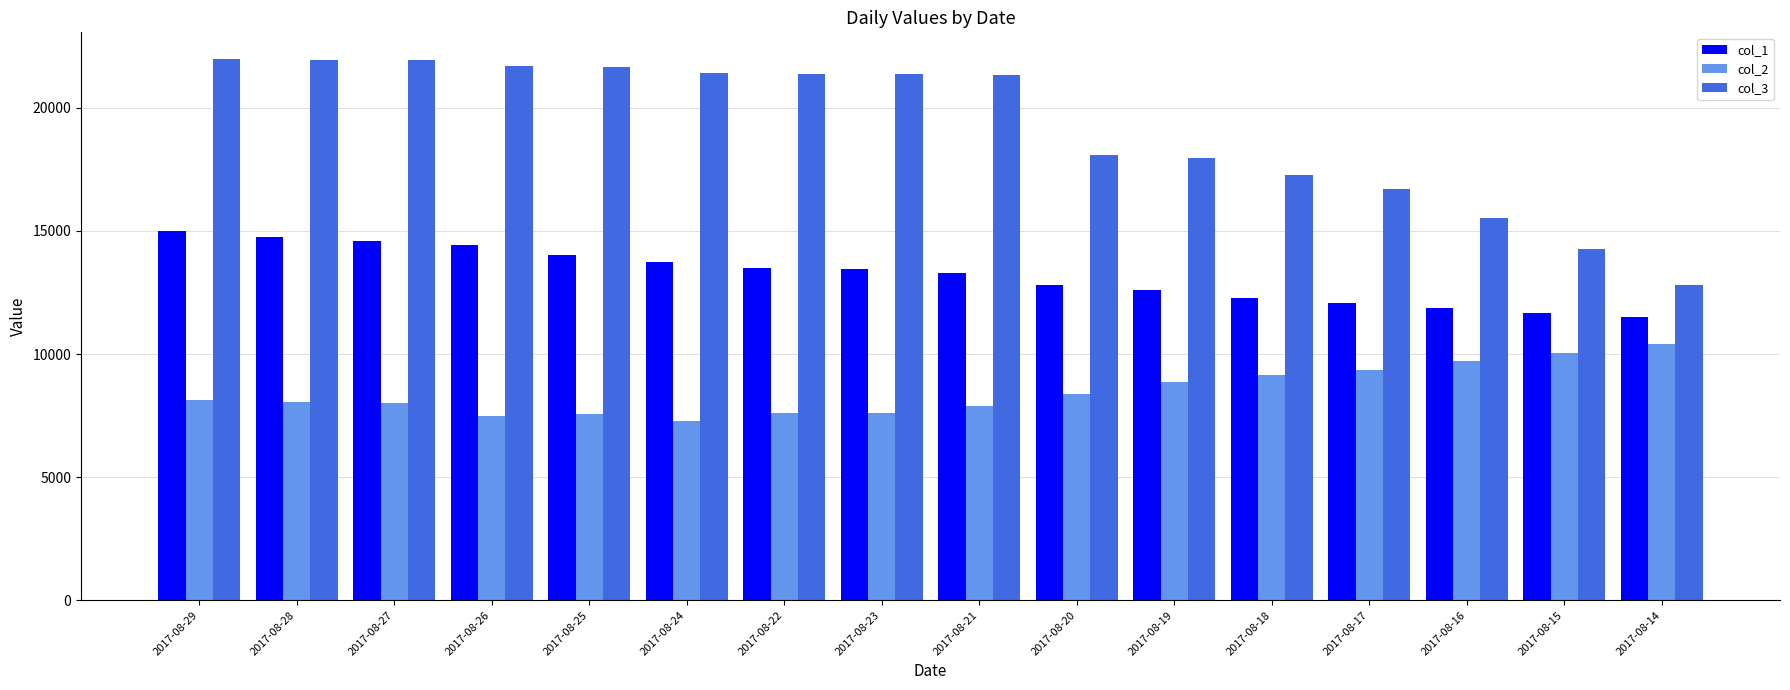

True or false: col_2 has a value of 9344 at 2017-08-17.

True